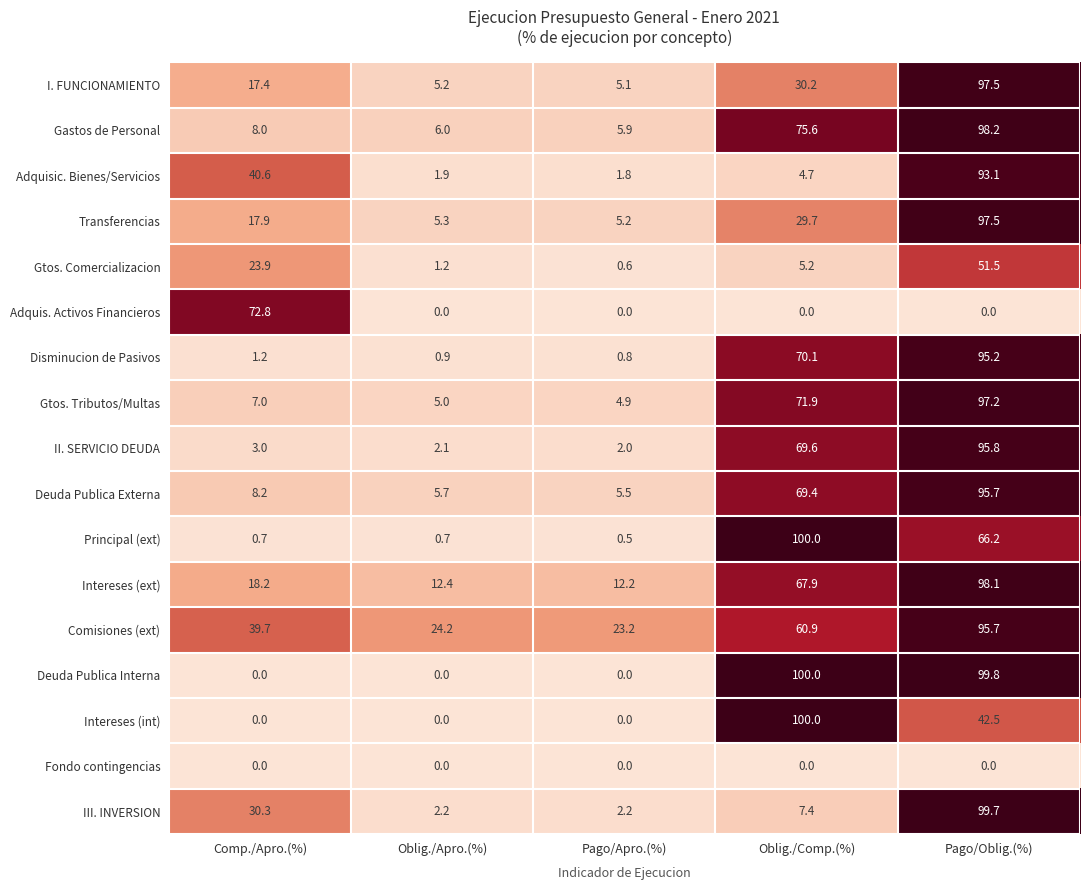

Rank the categories by Gtos. Tributos/Multas value from highest to lowest.

Pago/Oblig.(%), Oblig./Comp.(%), Comp./Apro.(%), Oblig./Apro.(%), Pago/Apro.(%)